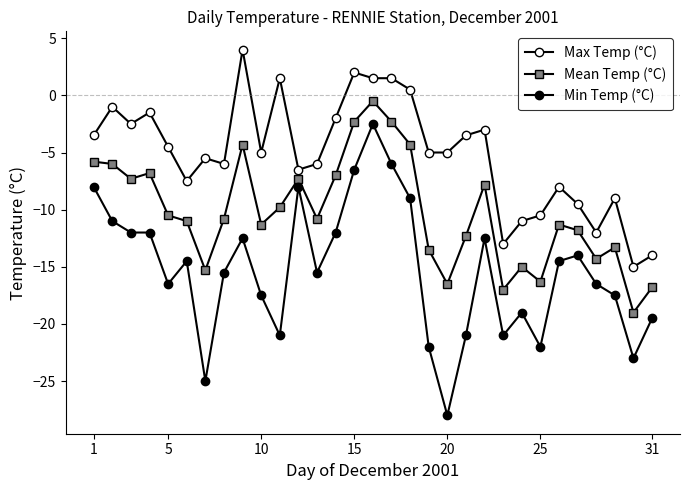

At which label does Max Temp (°C) first exceed -5?

1